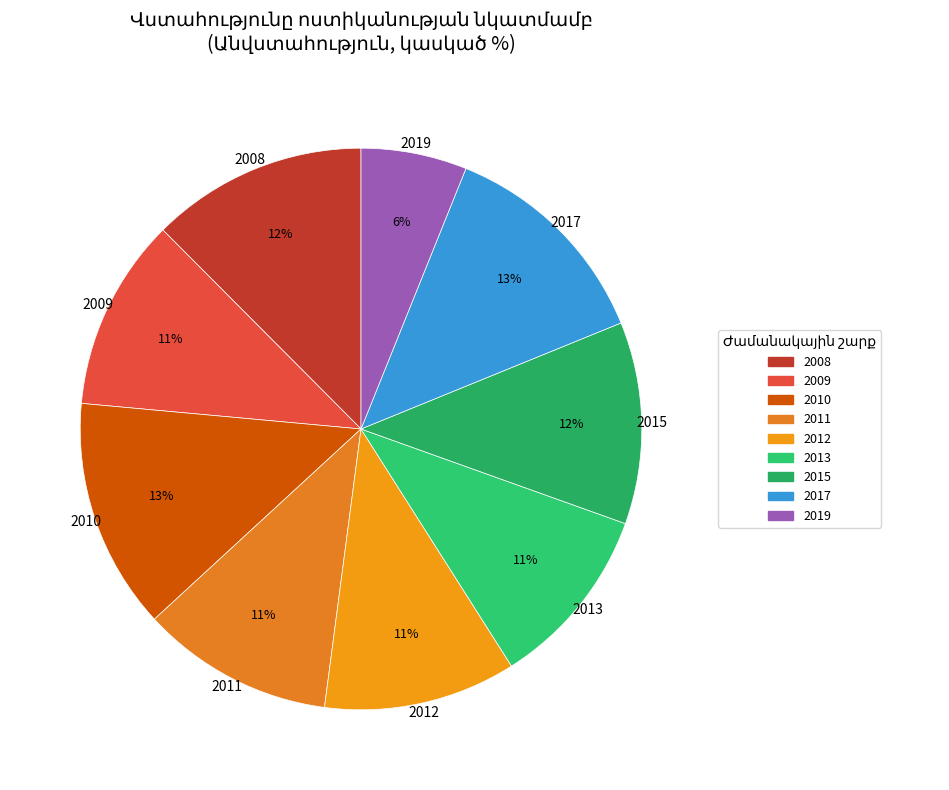

The 2009 slice represents 11% of the pie. True or false?

True